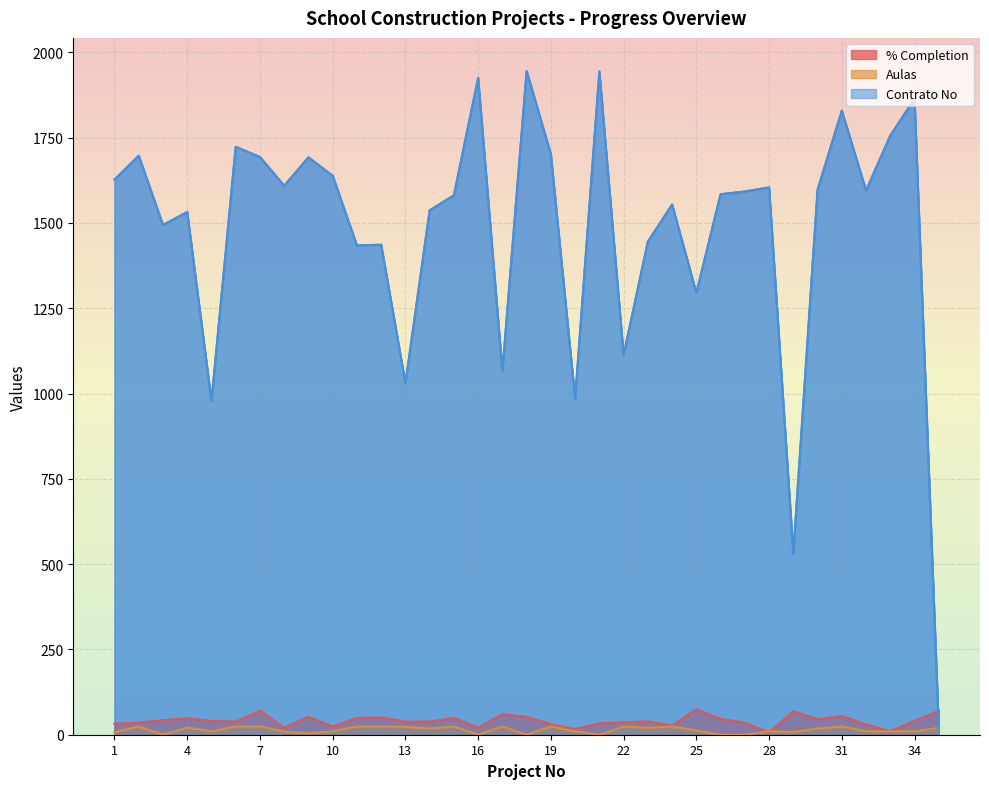

At which category is the sum across all series the highest?

18